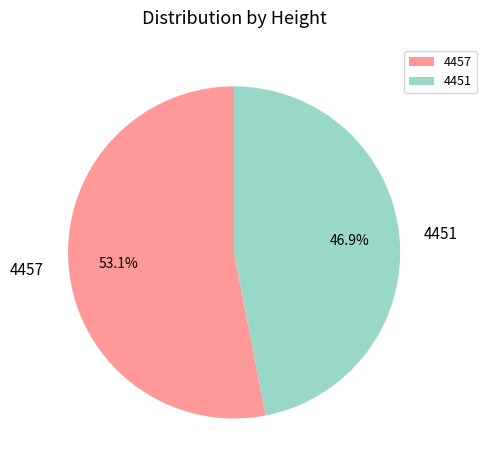

How many slices are in this pie chart?

2